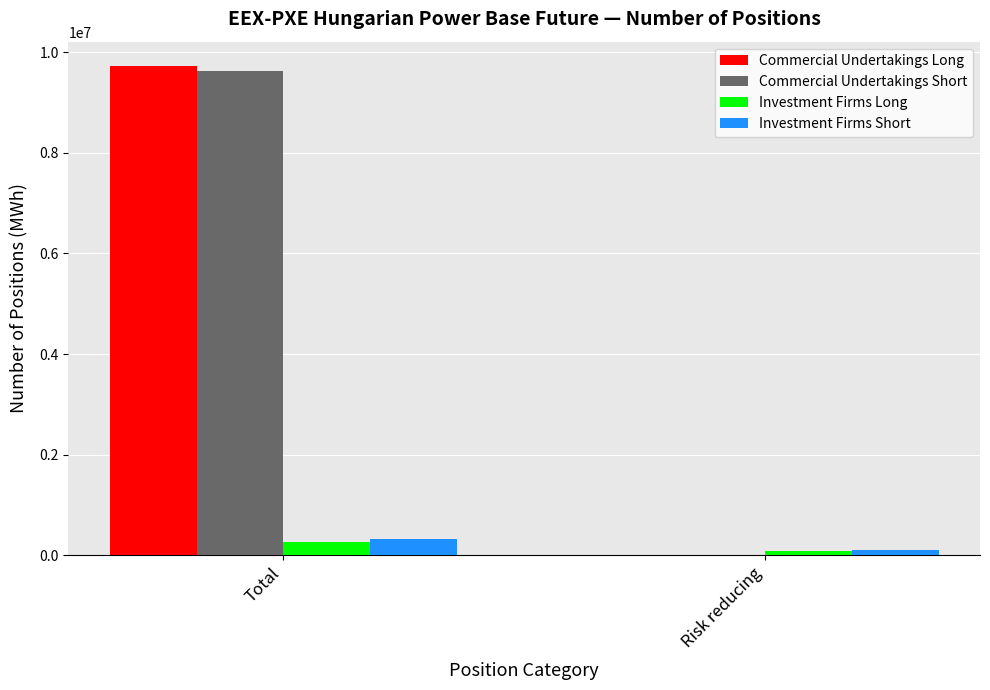

The Commercial Undertakings Long series shows 3103000 at Total. True or false?

False